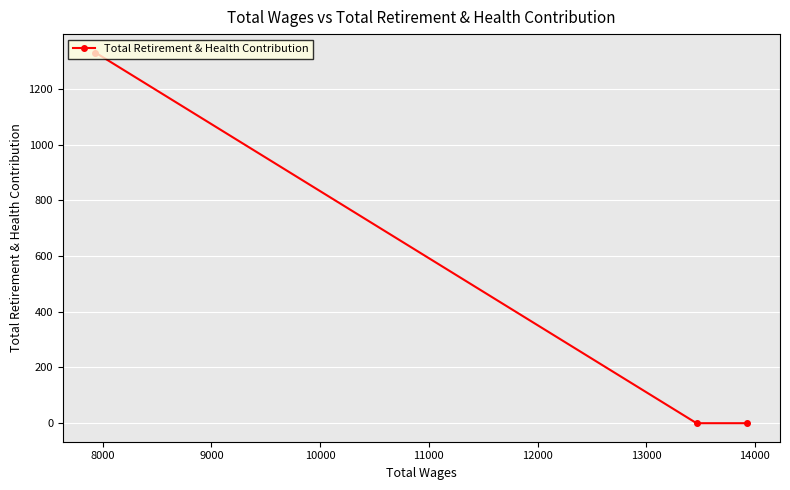

What is the maximum value shown in the chart?

1330